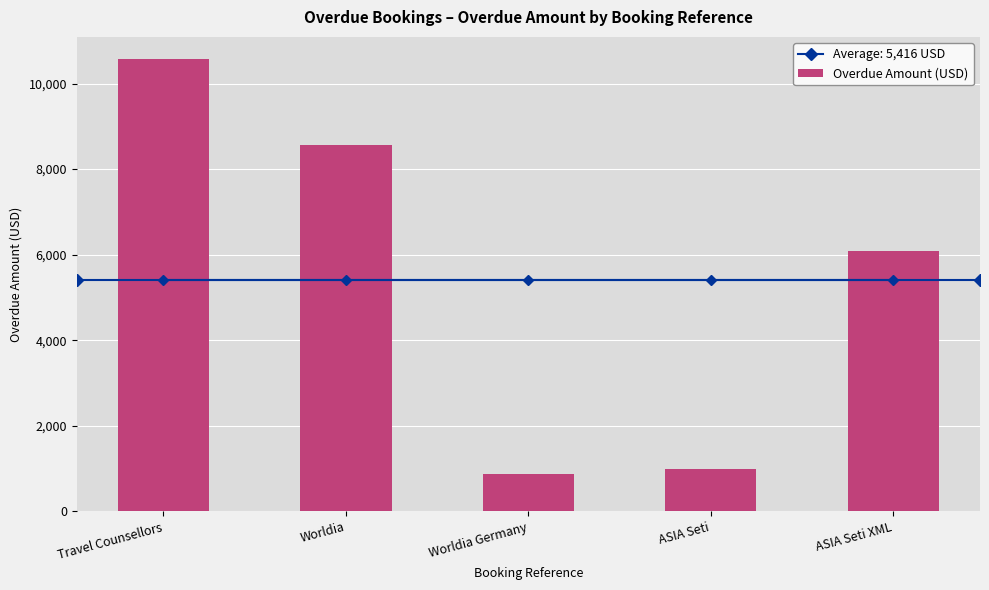

What position from the left is Travel Counsellors?

1